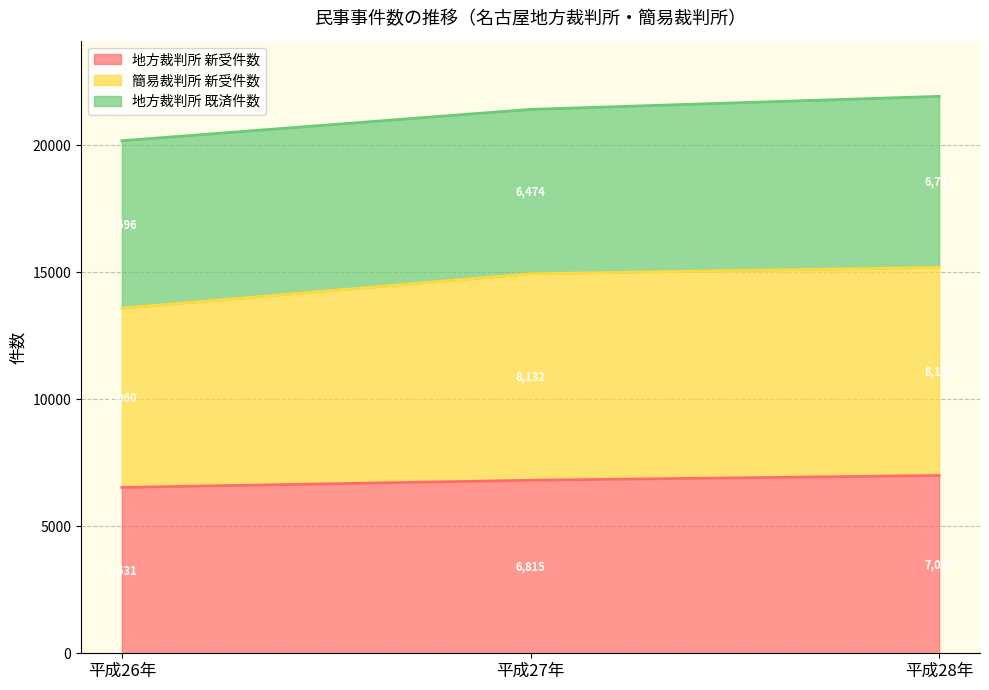

The 簡易裁判所 新受件数 series shows 20581 at 平成28年. True or false?

False